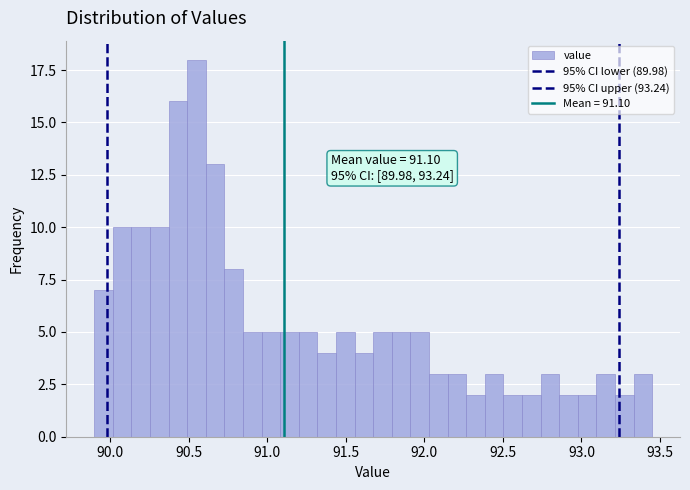

Around what value on the x-axis is the tallest bar? Give the approximate position of its centre, as read against the axis.

90.55